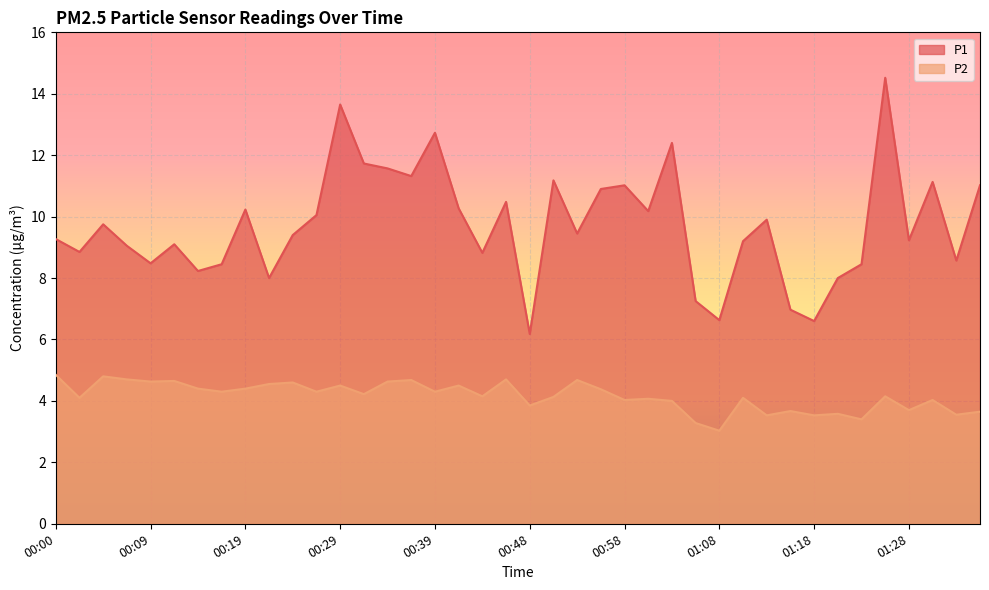

What is the sum of the P1 values at 00:02 and 00:56?

19.8